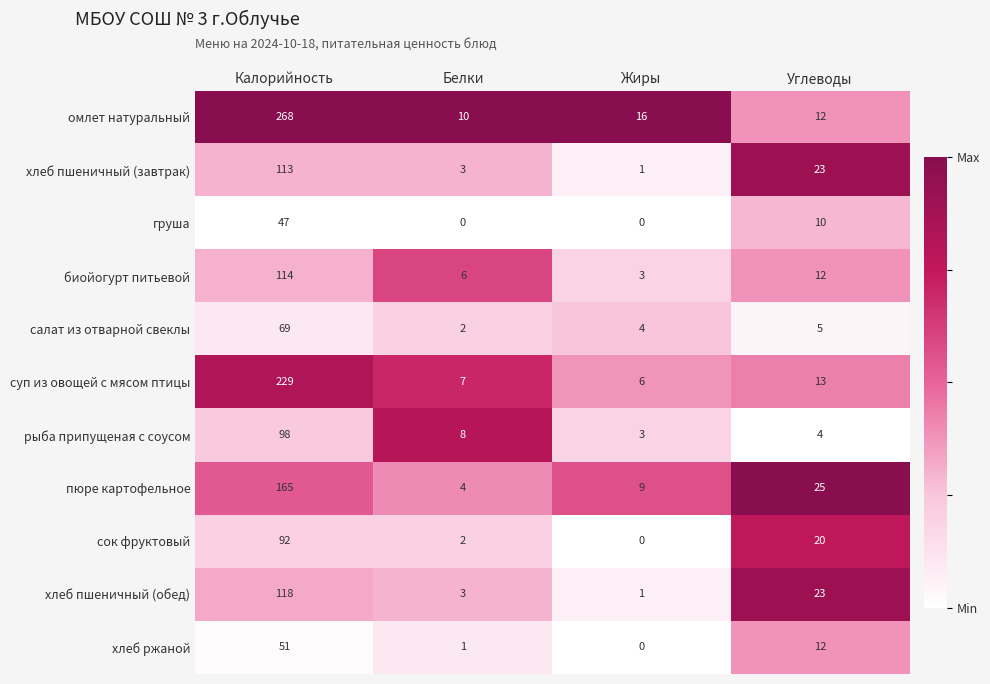

Which series has the largest range (max minus min)?

омлет натуральный